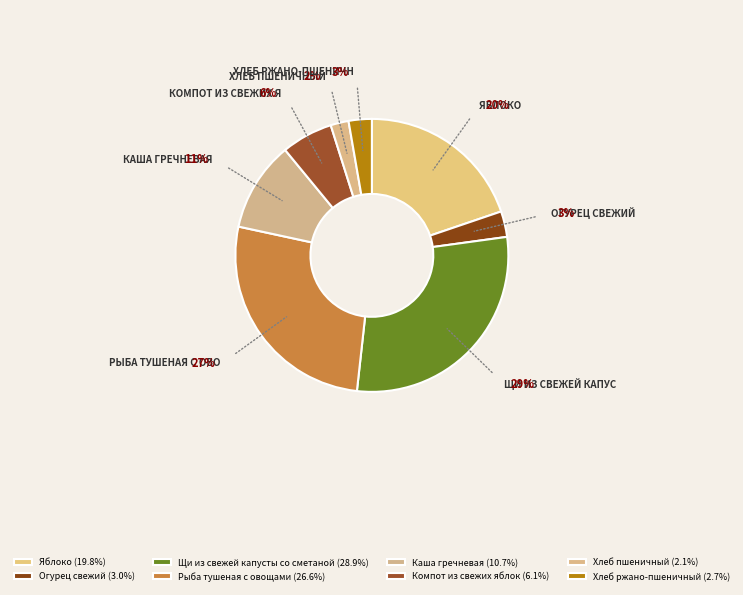

What percentage is the Яблоко slice, to the nearest percent?

20%